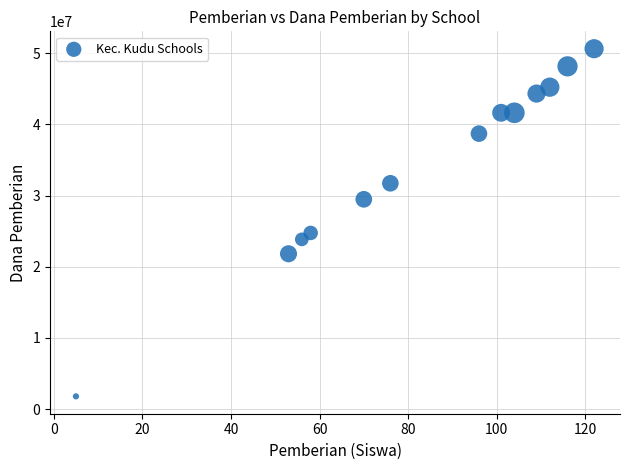

What is the range of X values (max minus min)?

117